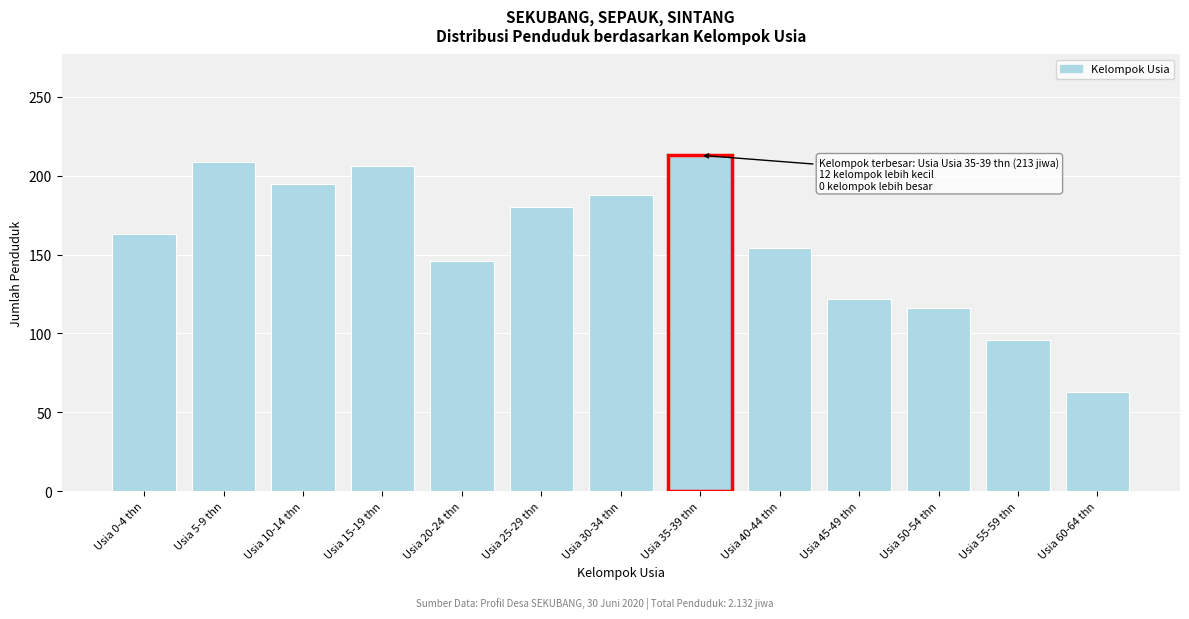

Reading left to right, list all the values displayed in this chart.

Usia 0-4 thn=163	Usia 5-9 thn=209	Usia 10-14 thn=195	Usia 15-19 thn=206	Usia 20-24 thn=146	Usia 25-29 thn=180	Usia 30-34 thn=188	Usia 35-39 thn=213	Usia 40-44 thn=154	Usia 45-49 thn=122	Usia 50-54 thn=116	Usia 55-59 thn=96	Usia 60-64 thn=63